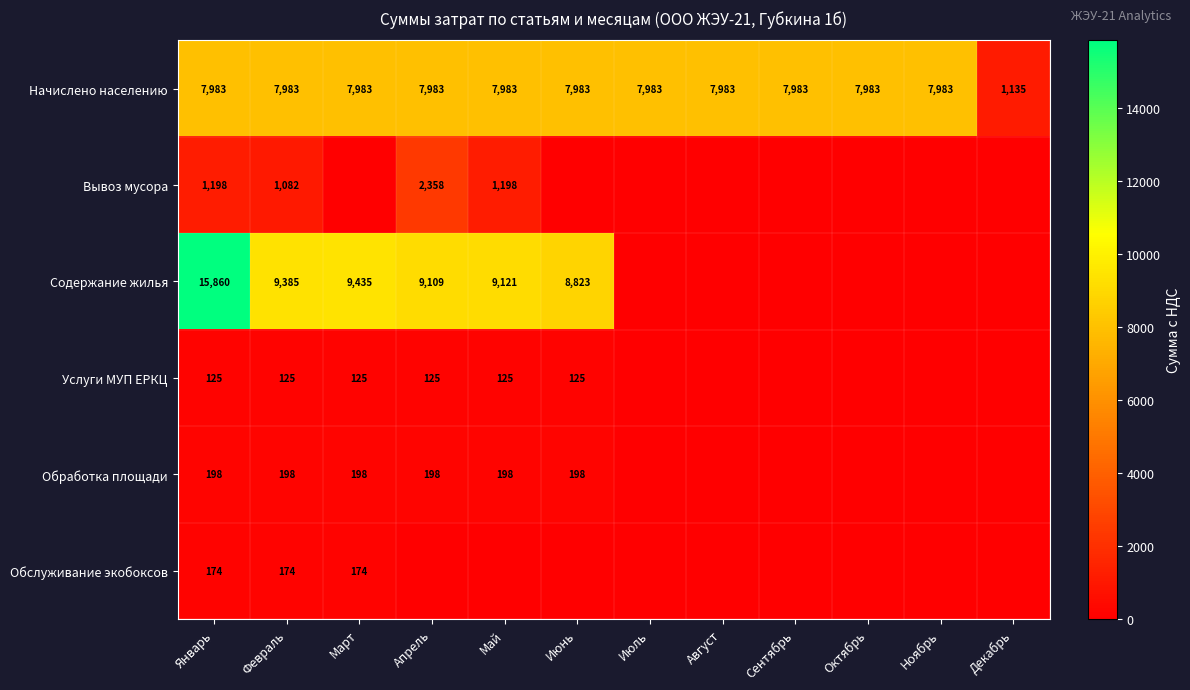

Between Май and Июль, which is larger?

Май